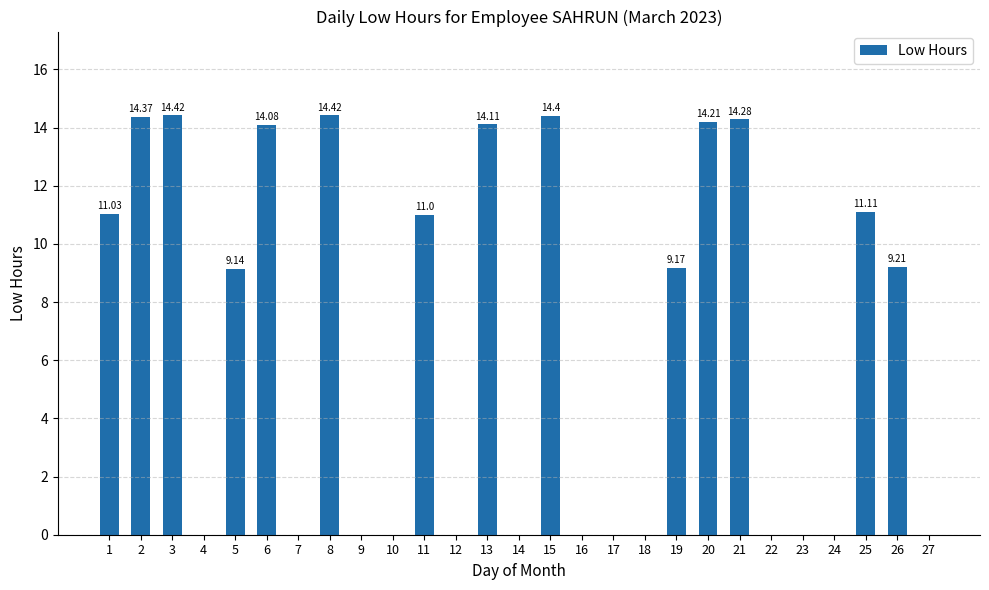

How many categories are shown in the chart?

27